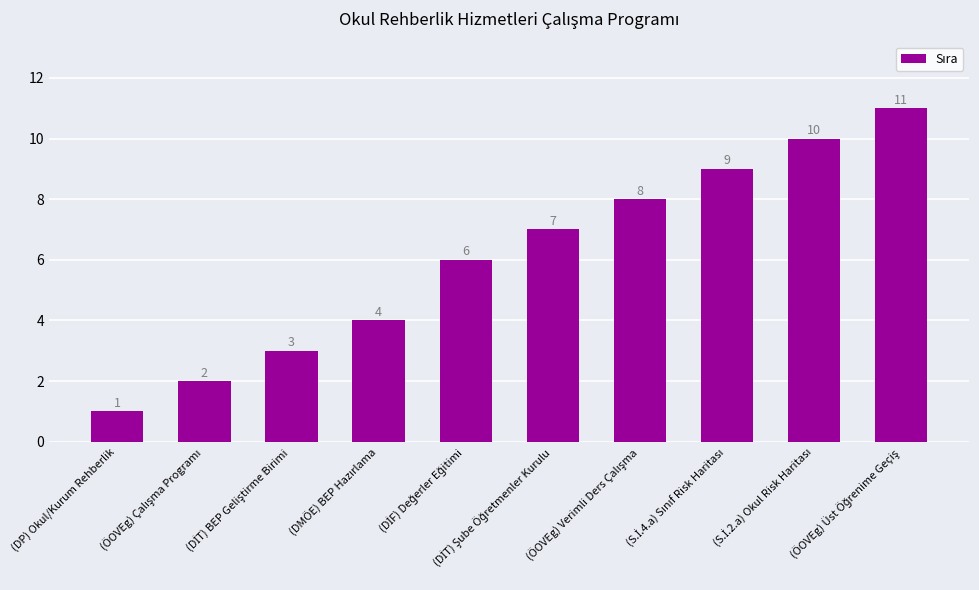

What is the maximum value shown in the chart?

11